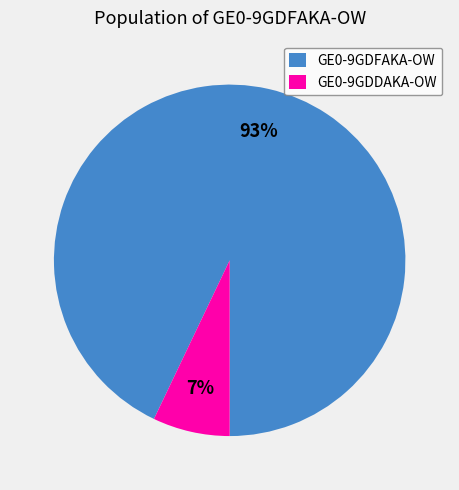

Do GE0-9GDDAKA-OW and GE0-9GDFAKA-OW together represent more than half of the pie?

Yes